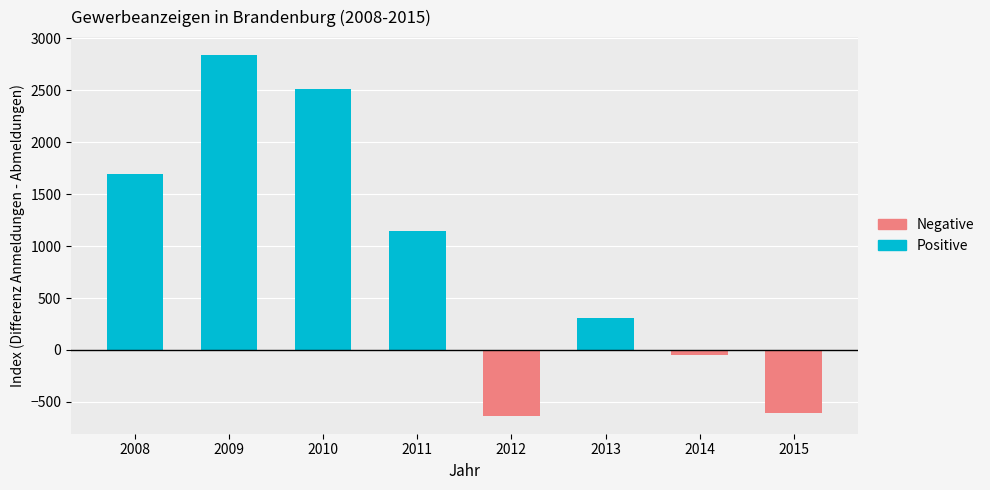

What is the difference between the maximum and minimum values in the Negative series?

633